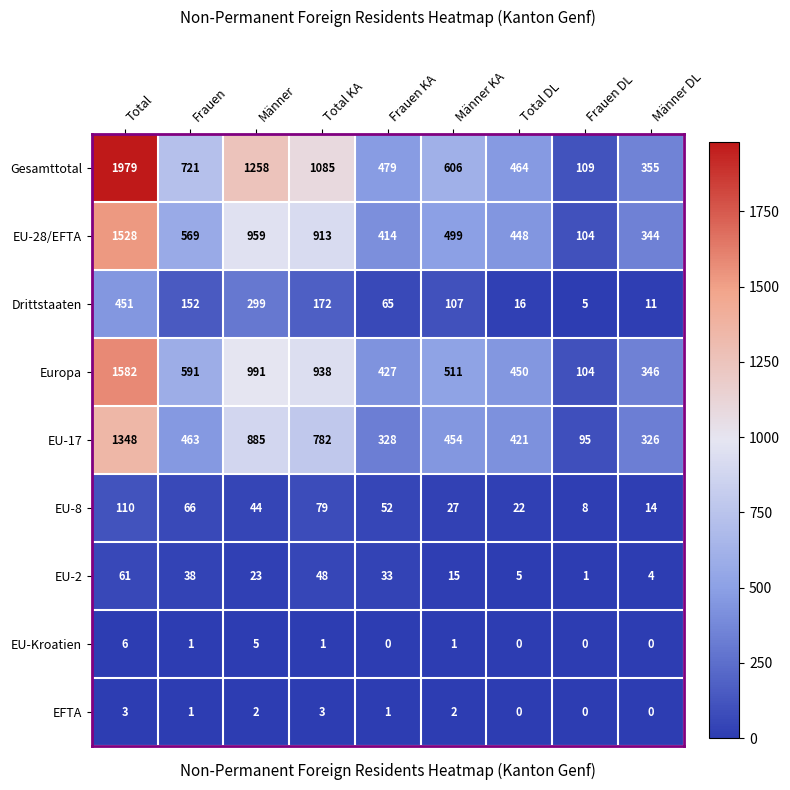

Which series has the widest spread of values?

Gesamttotal